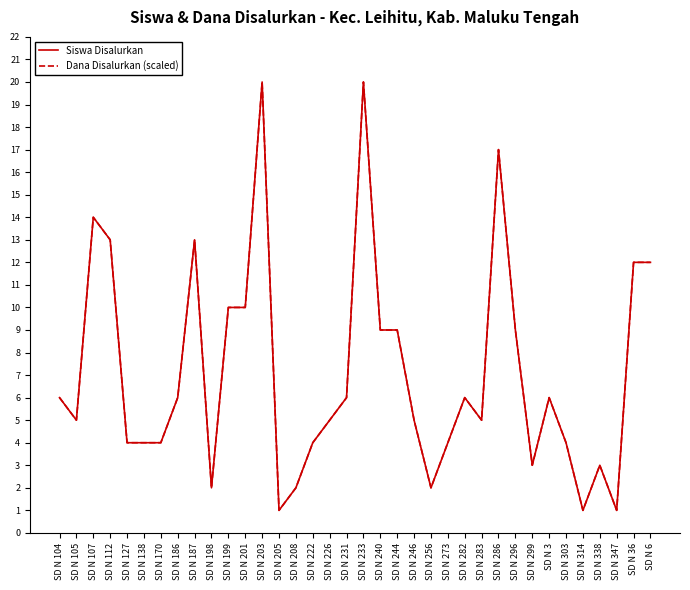

Does the chart display data point markers on the line(s)?

No